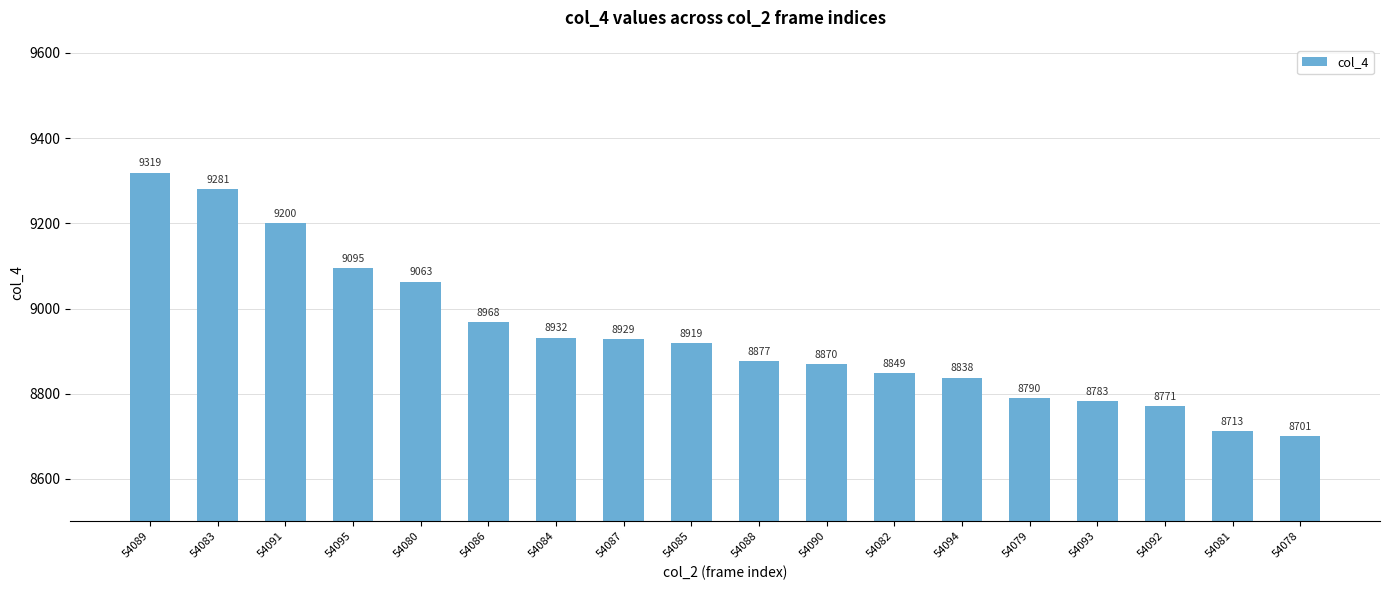

What is the ratio of the value at 54081 to the value at 54087?

1.0